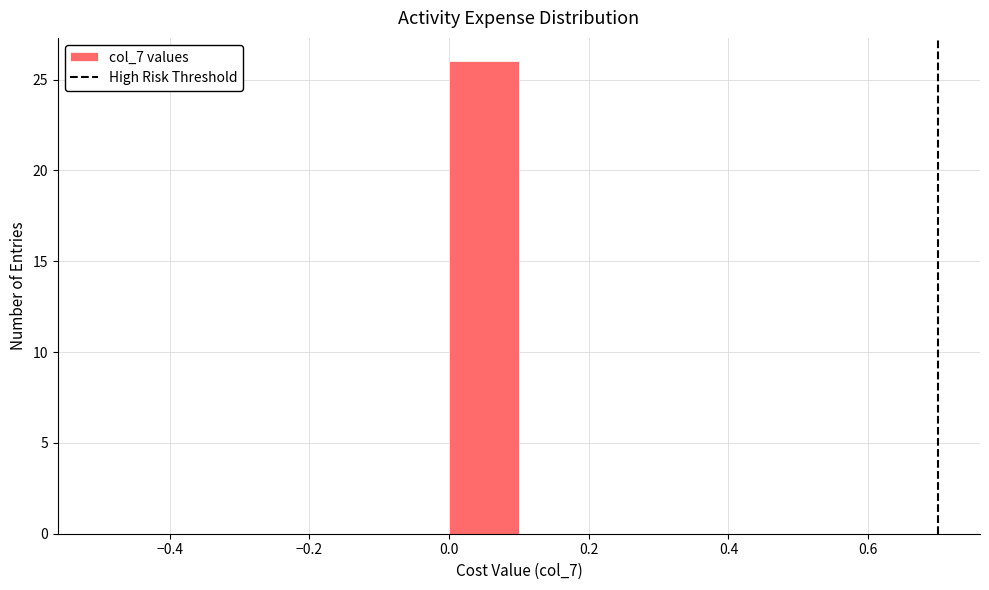

What is the height of the bar covering 0.0 to 0.1 on the x-axis? The values are not printed on the chart, so give them approximately, as read against the axis.

26